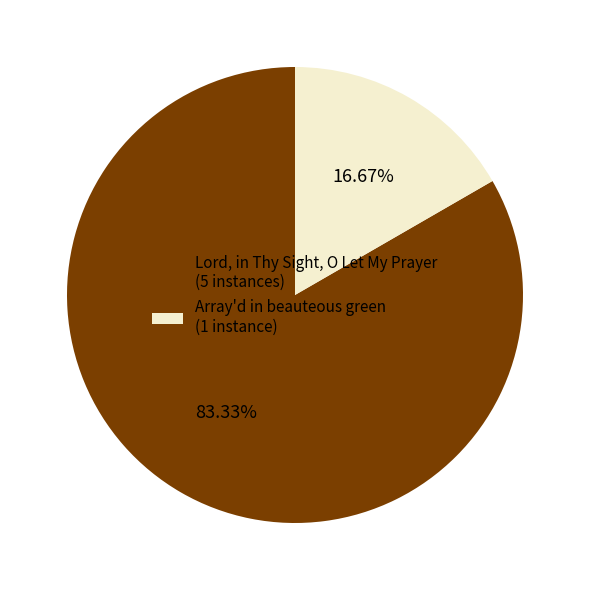

Rank the categories by value from highest to lowest.

Lord, in Thy Sight, O Let My Prayer, Array'd in beauteous green